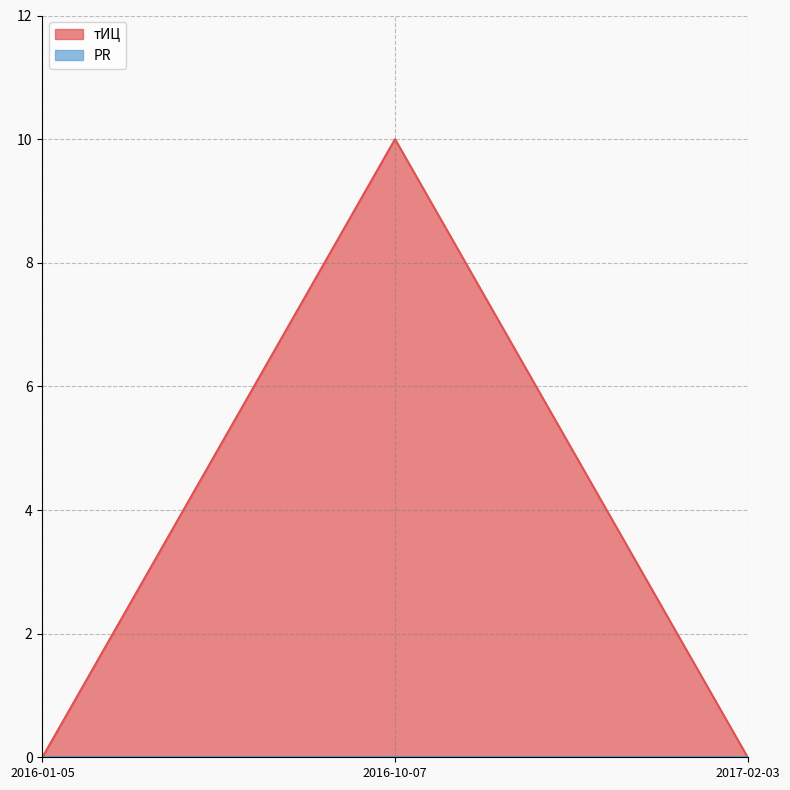

How many distinct data groups are displayed?

2